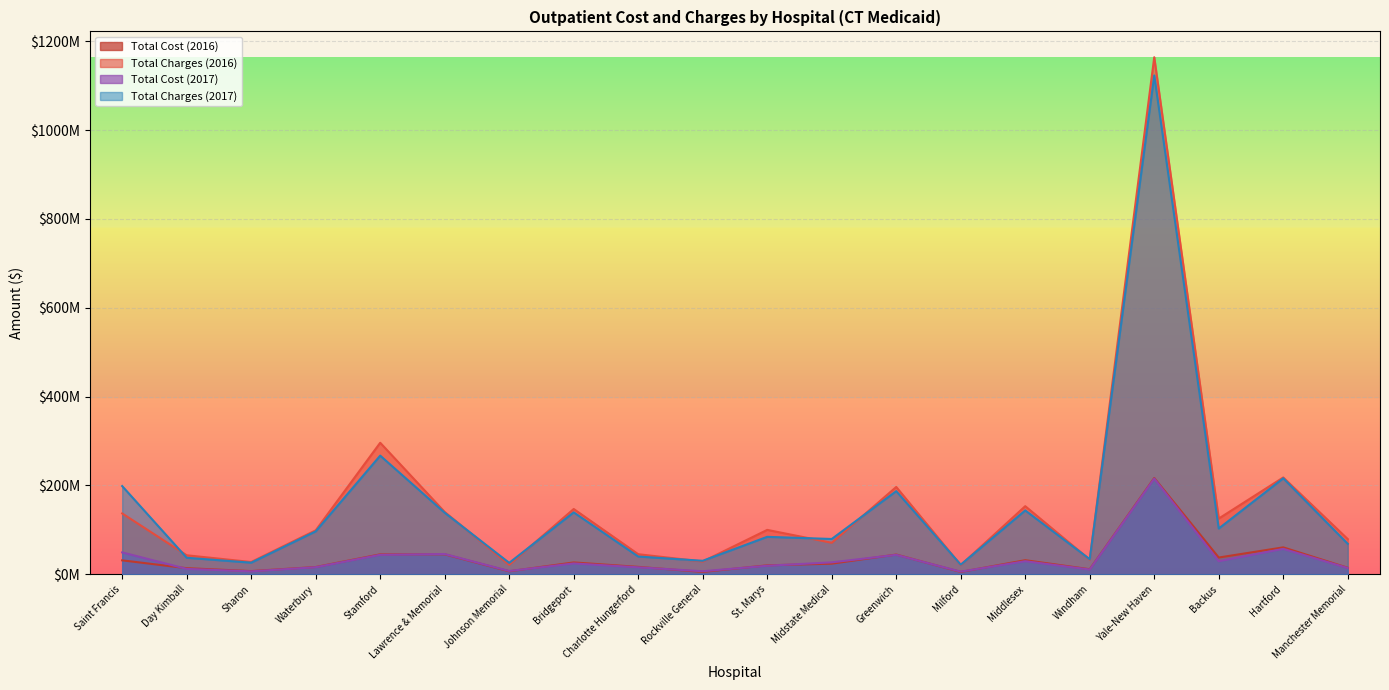

How many lines are shown in the chart?

4